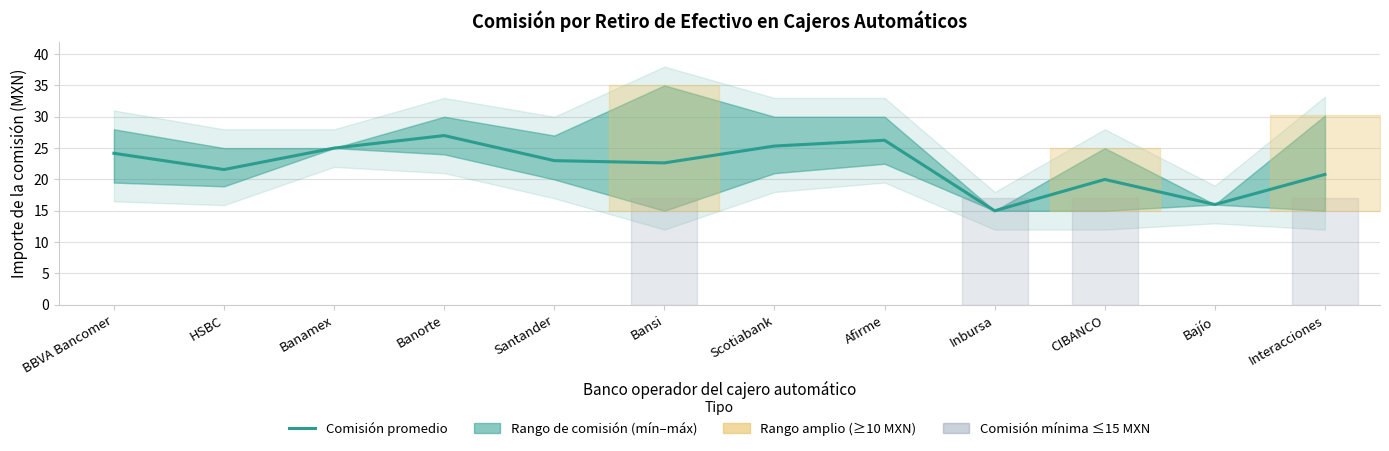

Reading right to left, what are all the values shown in this chart?

Interacciones=20.8	Bajío=16.0	CIBANCO=20.0	Inbursa=15.0	Afirme=26.2	Scotiabank=25.3	Bansi=22.6	Santander=23.0	Banorte=27.0	Banamex=25.0	HSBC=21.6	BBVA Bancomer=24.2